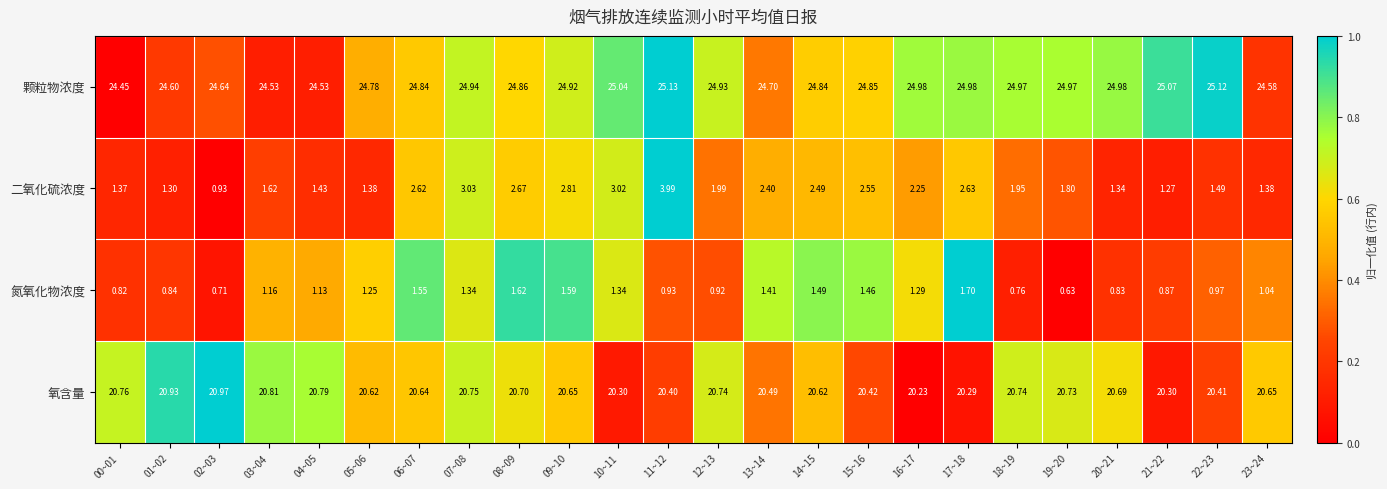

List the series in order of their peak value, lowest first.

氮氧化物浓度, 二氧化硫浓度, 氧含量, 颗粒物浓度